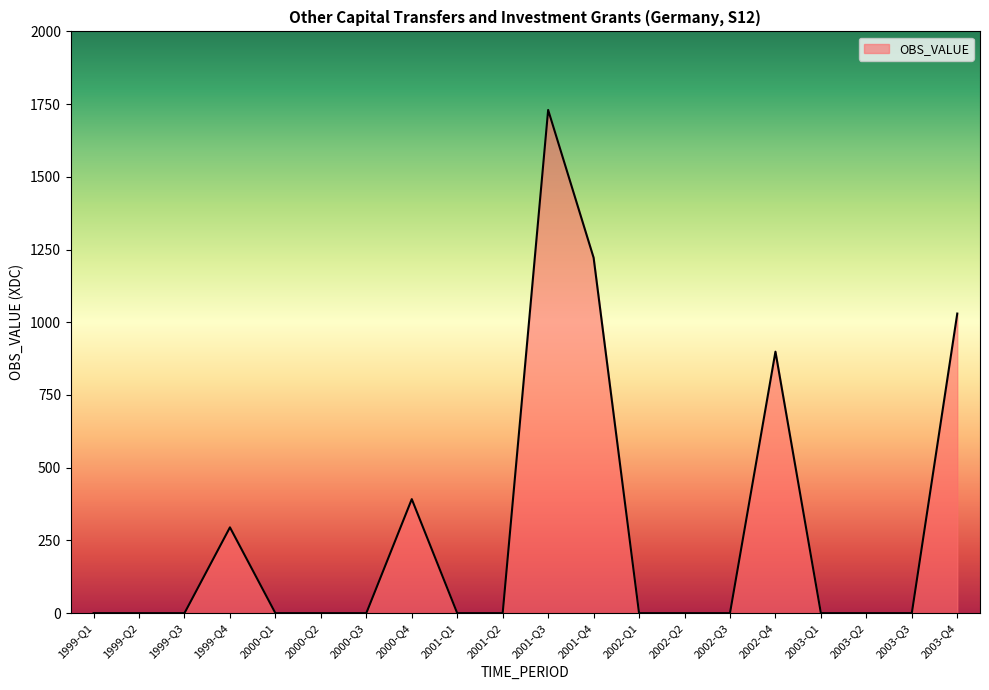

Reading left to right, extract all data points from this chart.

0	0	0	295	0	0	0	392	0	0	1730	1222	0	0	0	899	0	0	0	1030